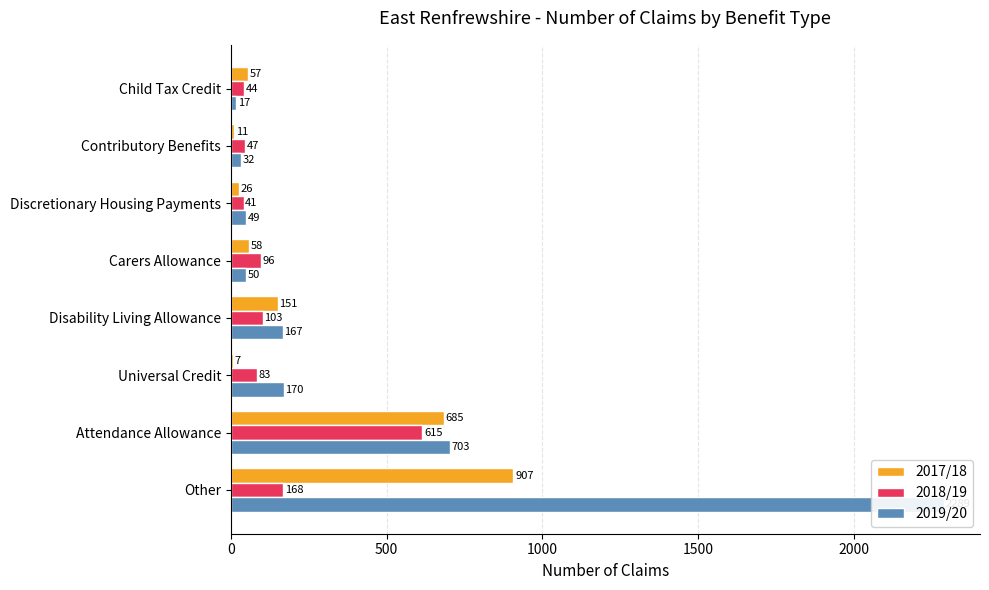

Rank the series at Disability Living Allowance from lowest to highest value.

2018/19, 2017/18, 2019/20